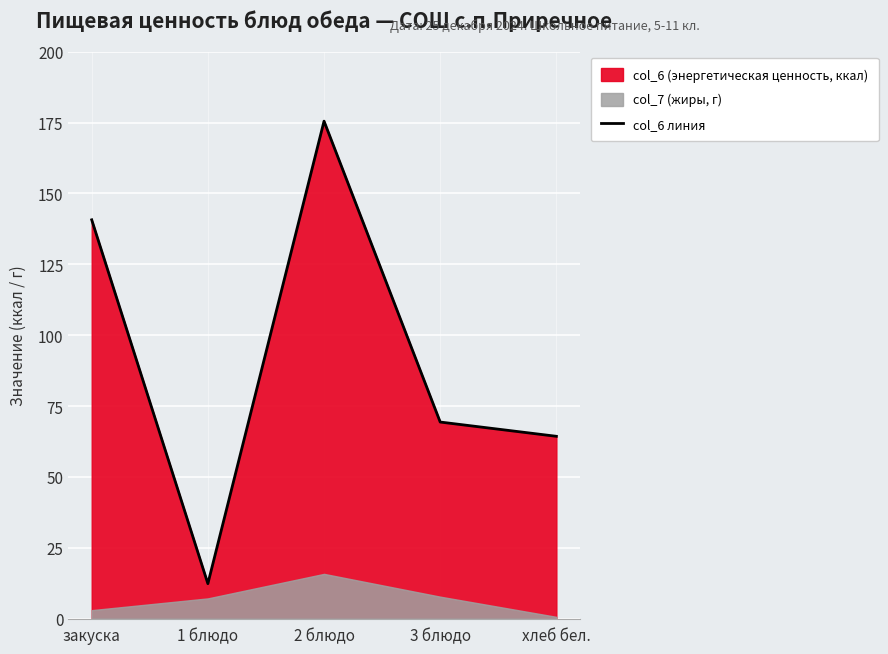

Where is the first local maximum?

2 блюдо